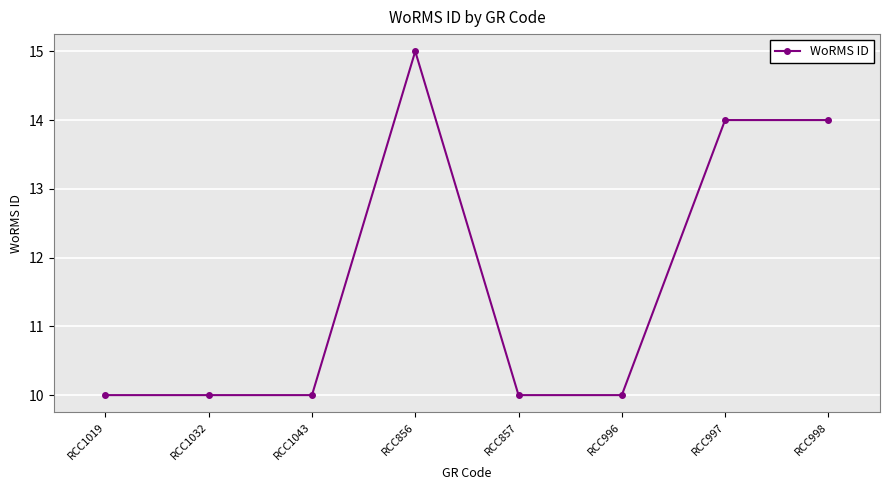

What is the ratio of the value at RCC857 to the value at RCC1032?

1.0